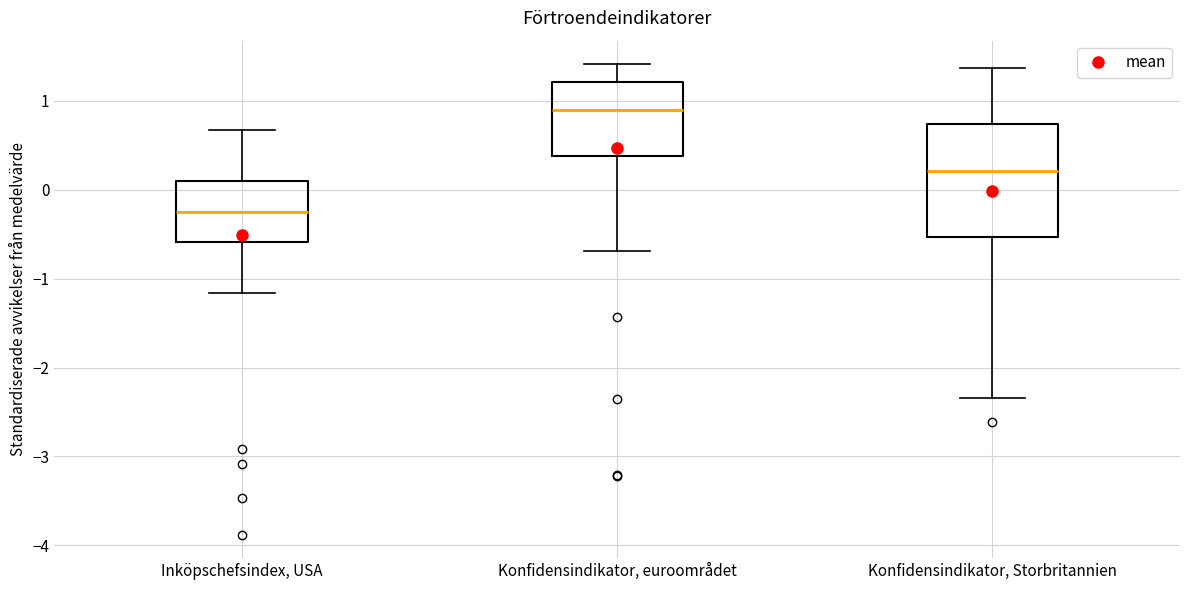

Reading left to right, transcribe this box plot: for each box, give where its median line is, the range the box spans, and where its two whiskers end, as read against the y-axis. The values are not printed on the chart, so give them approximately, as read against the axis.

Inköpschefsindex, USA: median -0.2, box -0.6 to 0.1, whiskers -1.2 to 0.7
Konfidensindikator, euroområdet: median 0.9, box 0.4 to 1.2, whiskers -0.7 to 1.4
Konfidensindikator, Storbritannien: median 0.2, box -0.5 to 0.7, whiskers -2.3 to 1.4